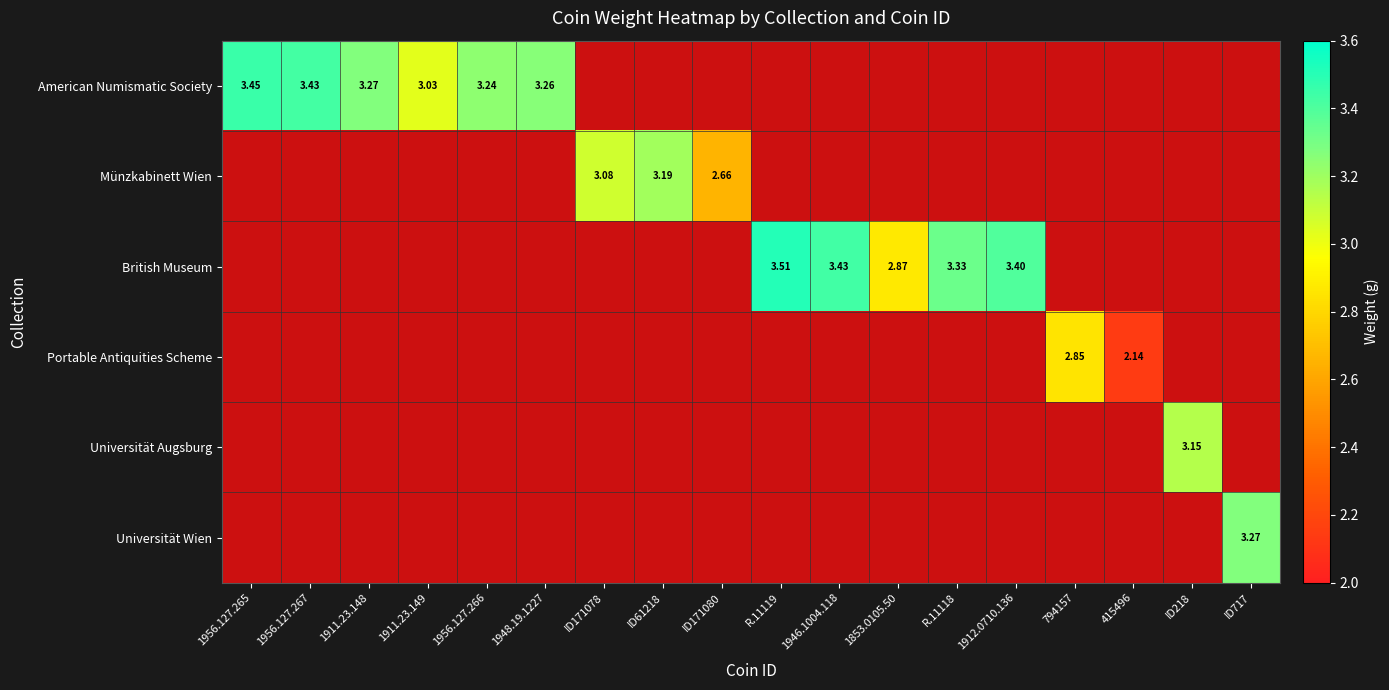

How many data points does each series have?

18